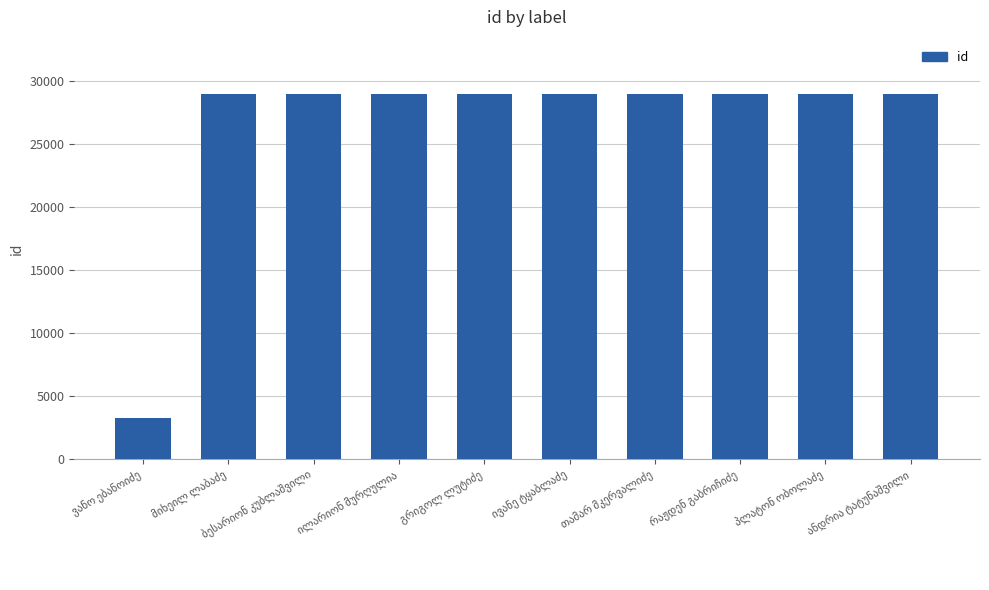

What is the maximum value shown in the chart?

28959